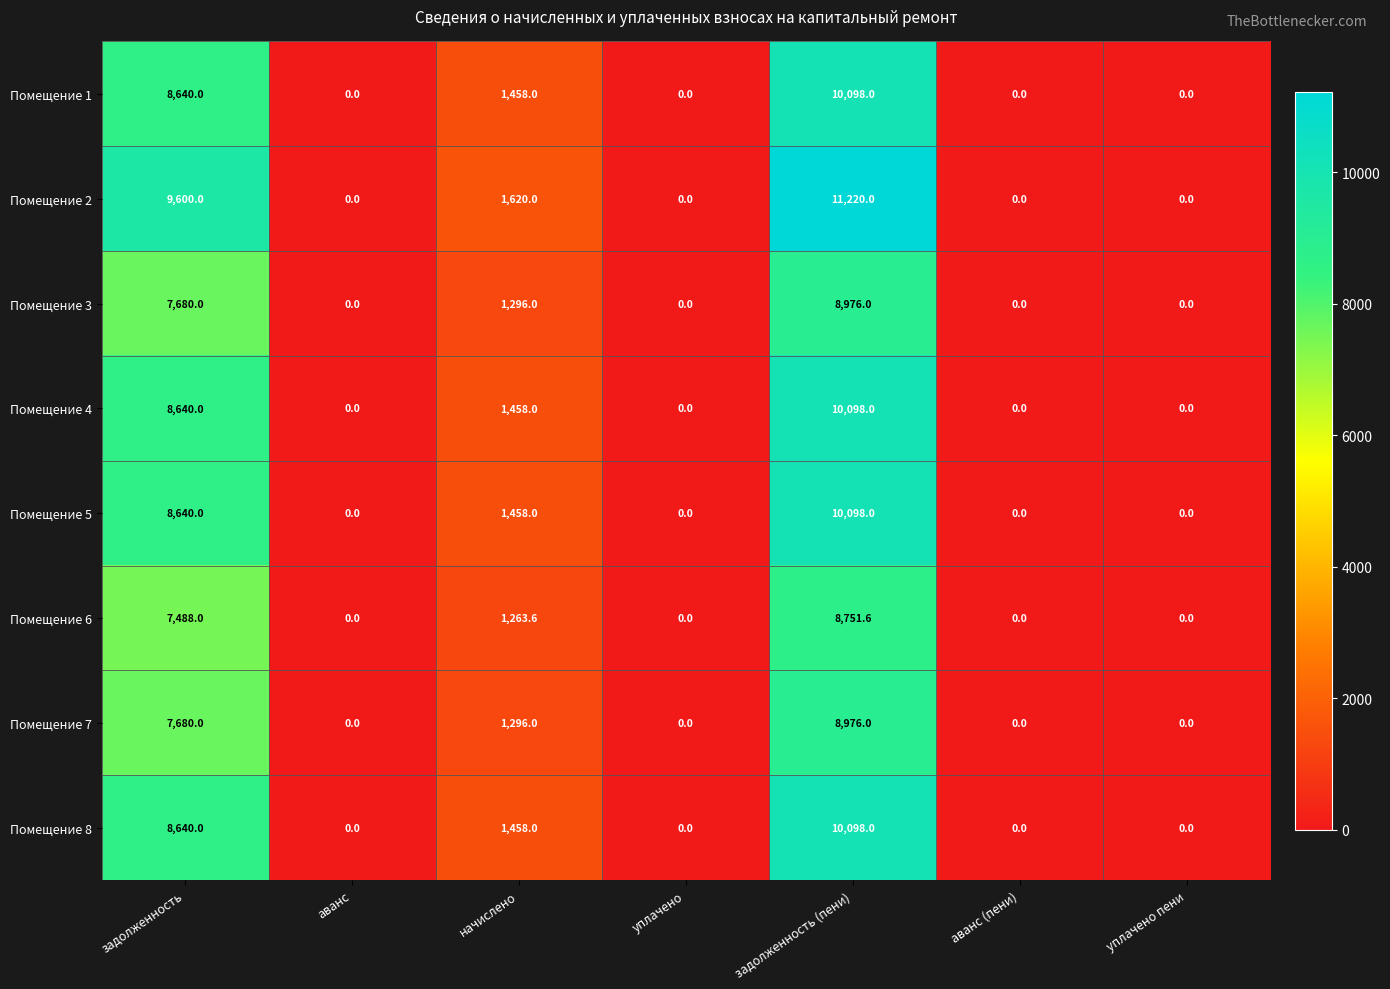

Between начислено and задолженность (пени), which series saw the biggest shift?

Помещение 2